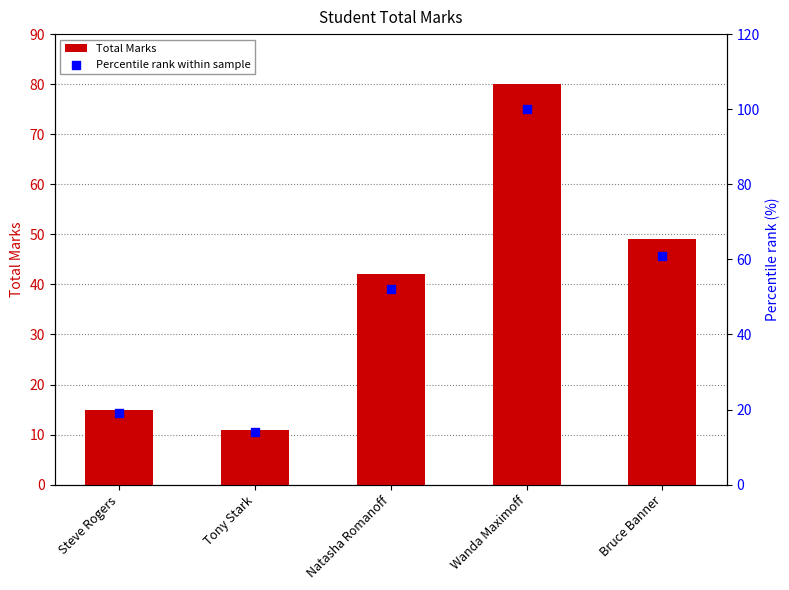

Is the value of Percentile rank within sample at Bruce Banner greater than the value of Total Marks at Wanda Maximoff?

No